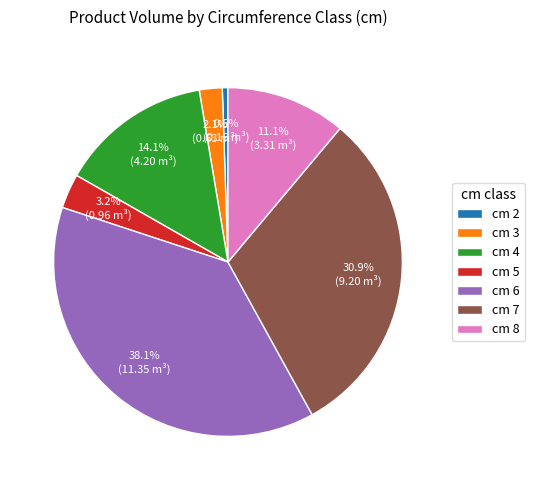

Which slice is the smallest?

cm 2